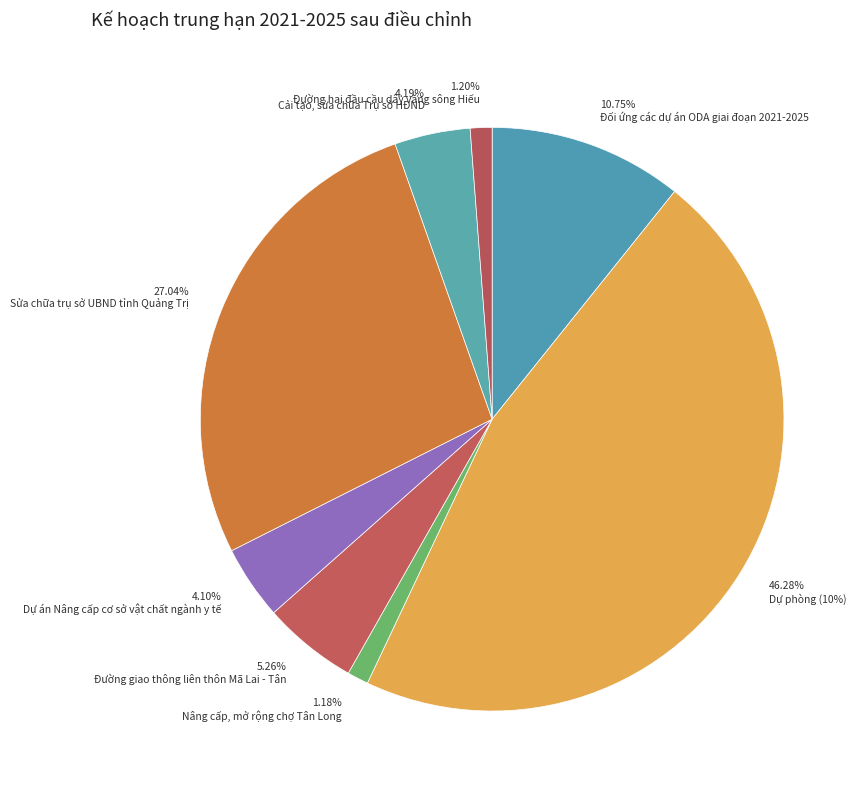

To the nearest percent, what is the difference between the largest and smallest slice percentages?

45%